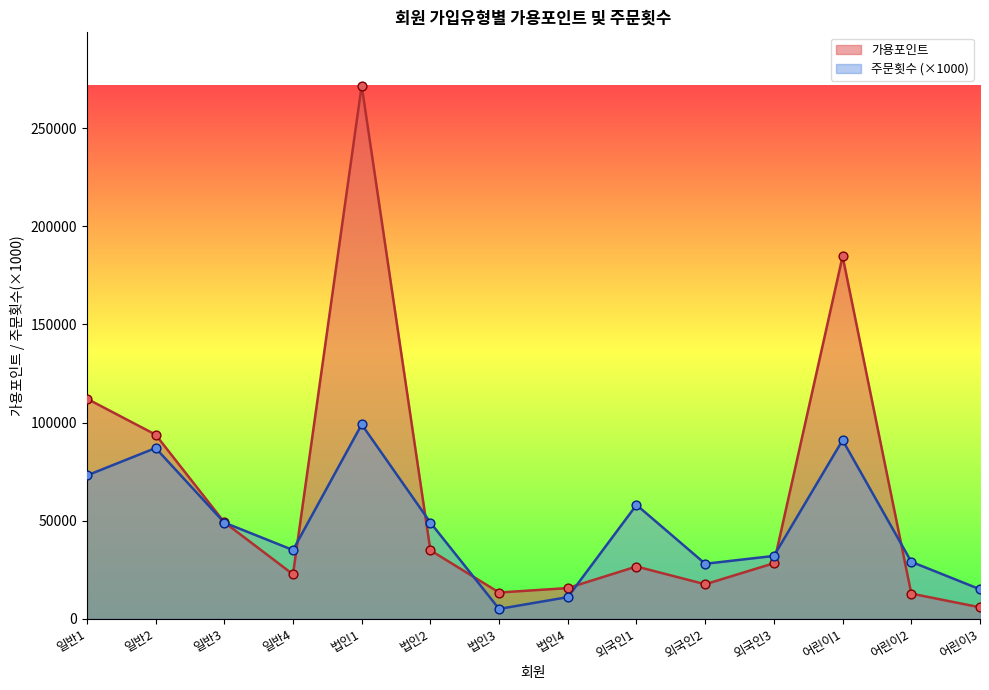

Which series has the widest spread of Y values?

가용포인트